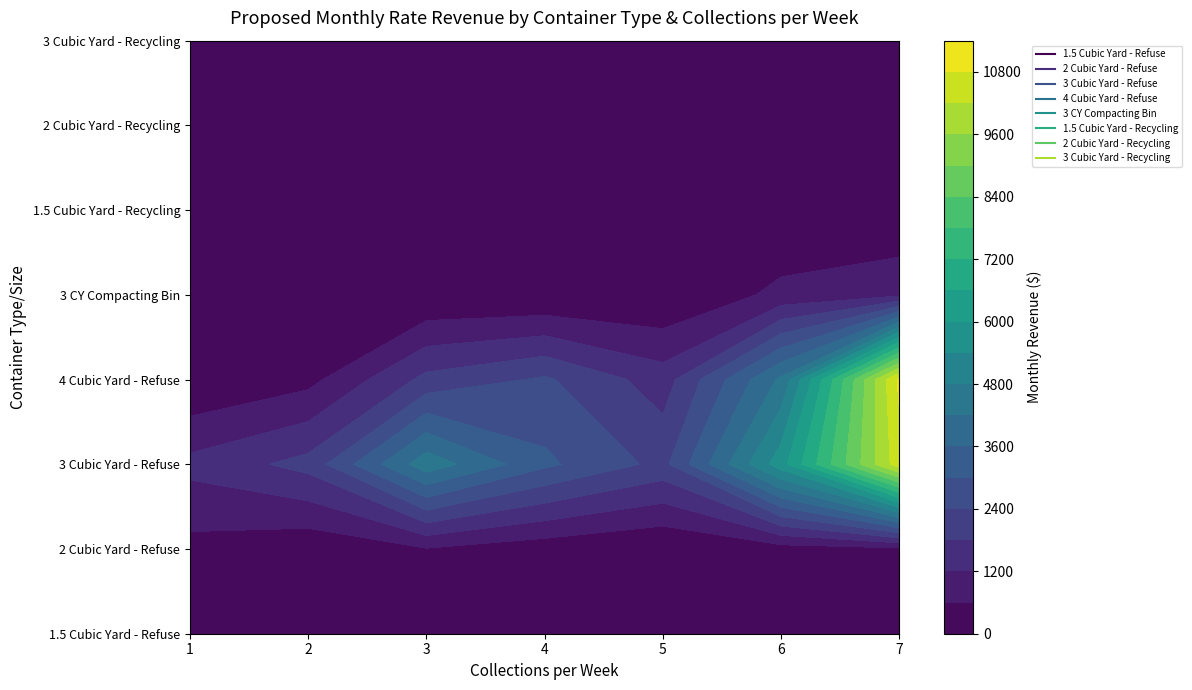

What is the difference between the highest and lowest values at 1?

1383